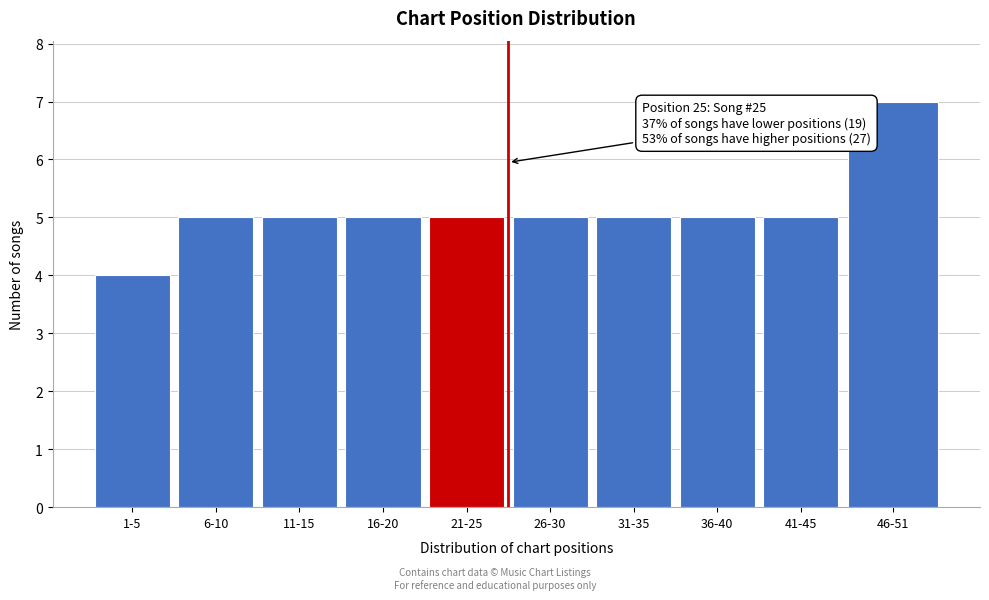

Reading left to right, transcribe all the data shown in this chart.

1-5=4	6-10=5	11-15=5	16-20=5	21-25=5	26-30=5	31-35=5	36-40=5	41-45=5	46-51=7